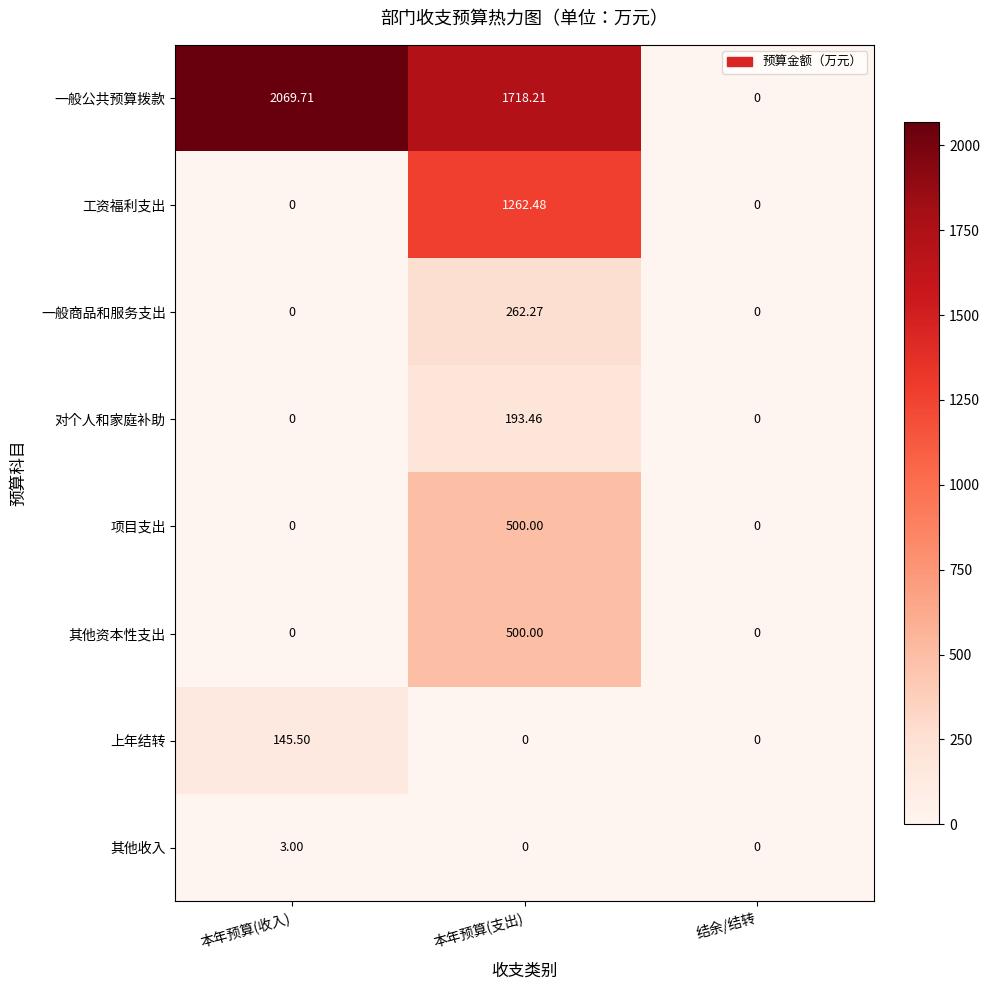

Is the value of 对个人和家庭补助 at 本年预算(收入) greater than the value of 一般商品和服务支出 at 本年预算(支出)?

No